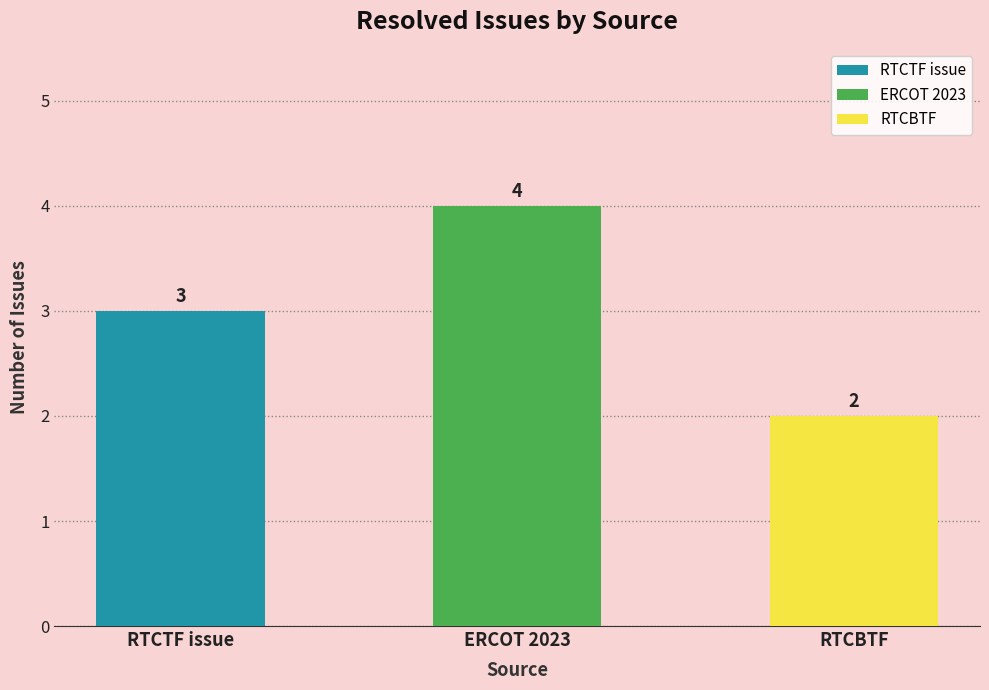

Rank the categories by value from lowest to highest.

RTCBTF, RTCTF issue, ERCOT 2023